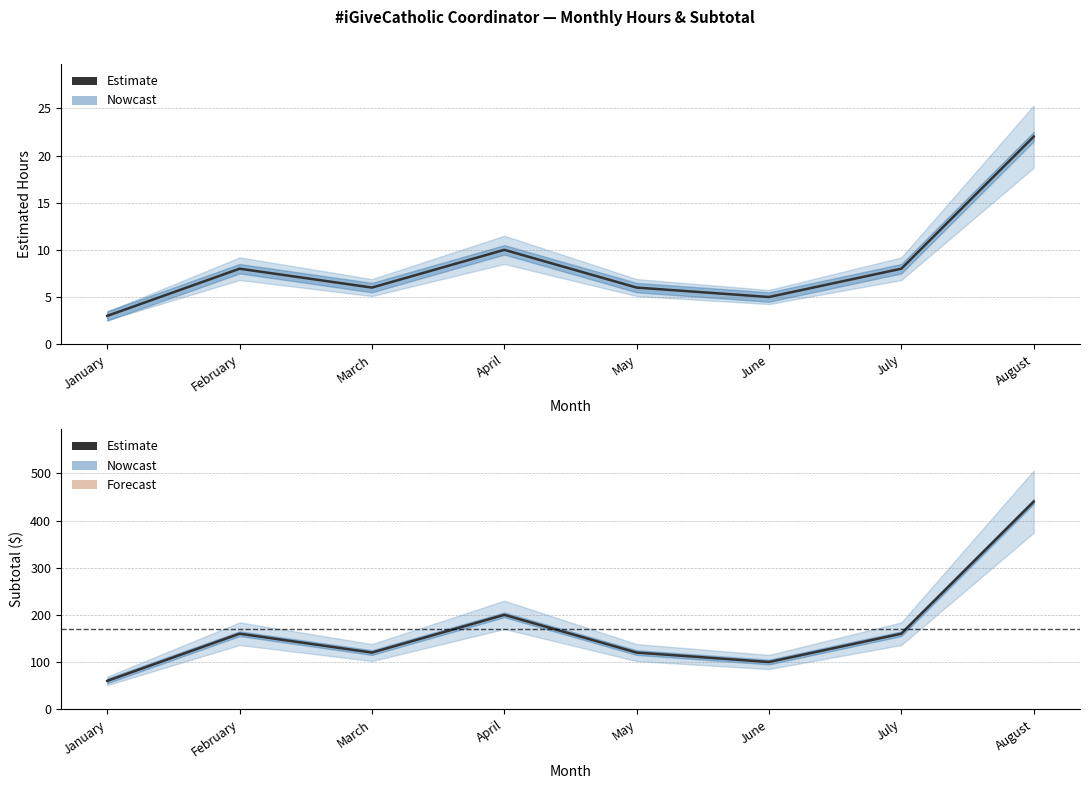

Is it true that Estimated Hours equals 6 at March?

True